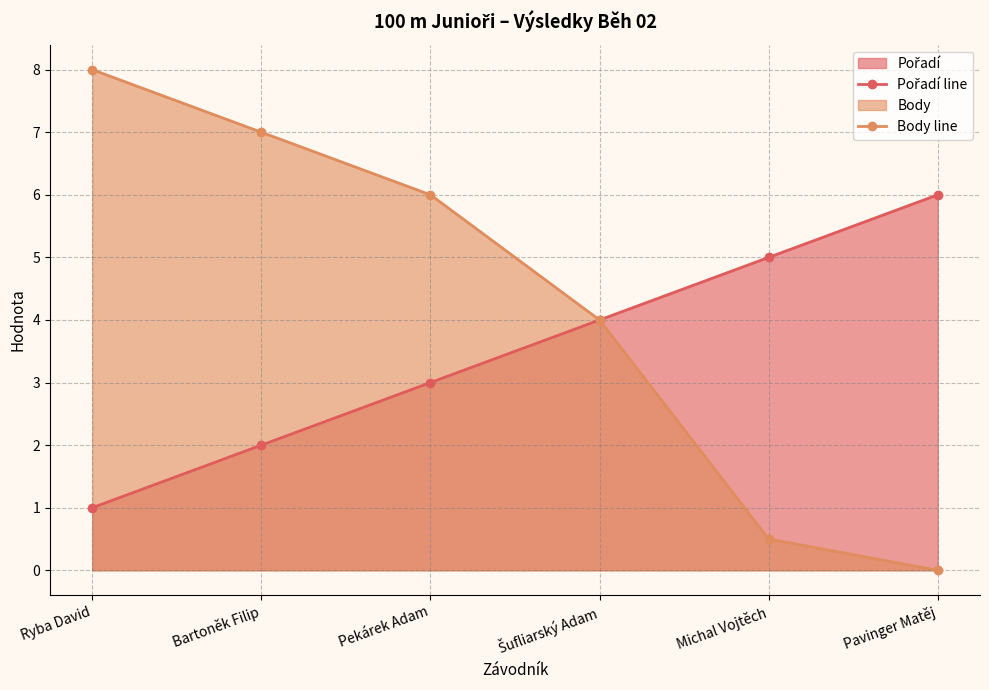

How many values in the Pořadí line series are below 4?

3